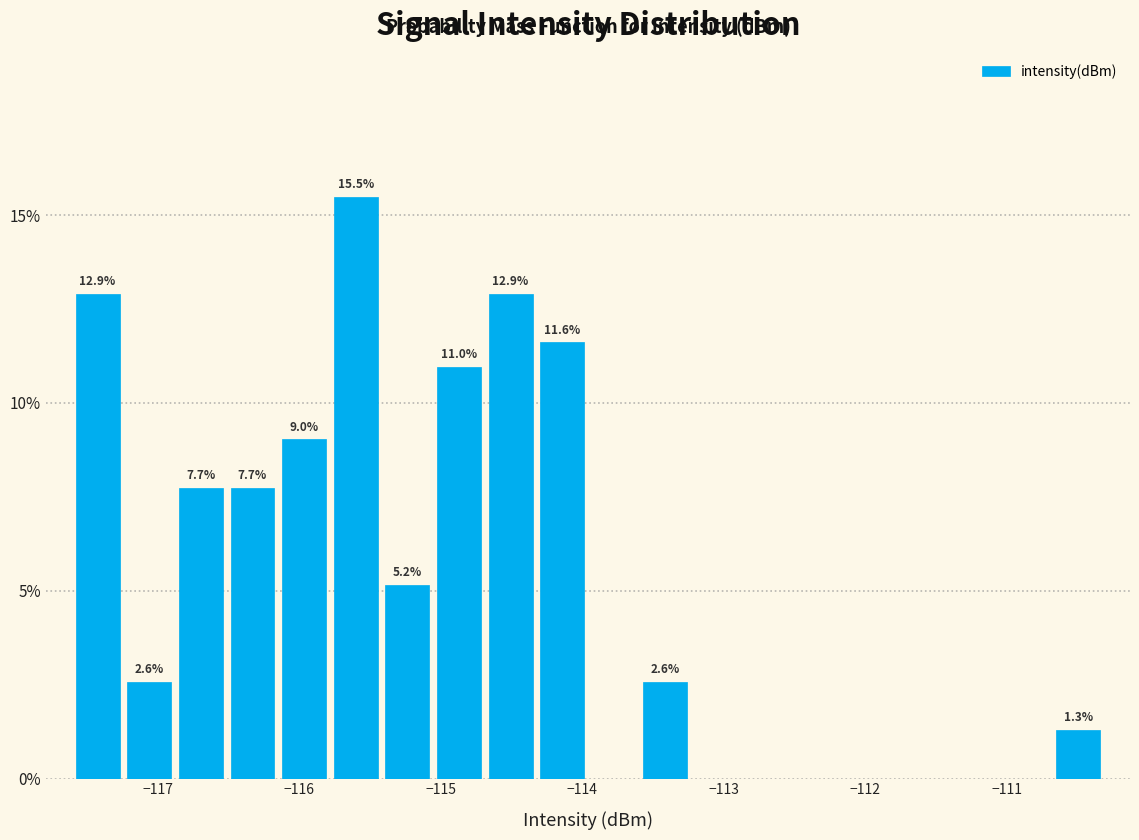

Around what value on the x-axis is the tallest bar? Give the approximate position of its centre, as read against the axis.

-115.6